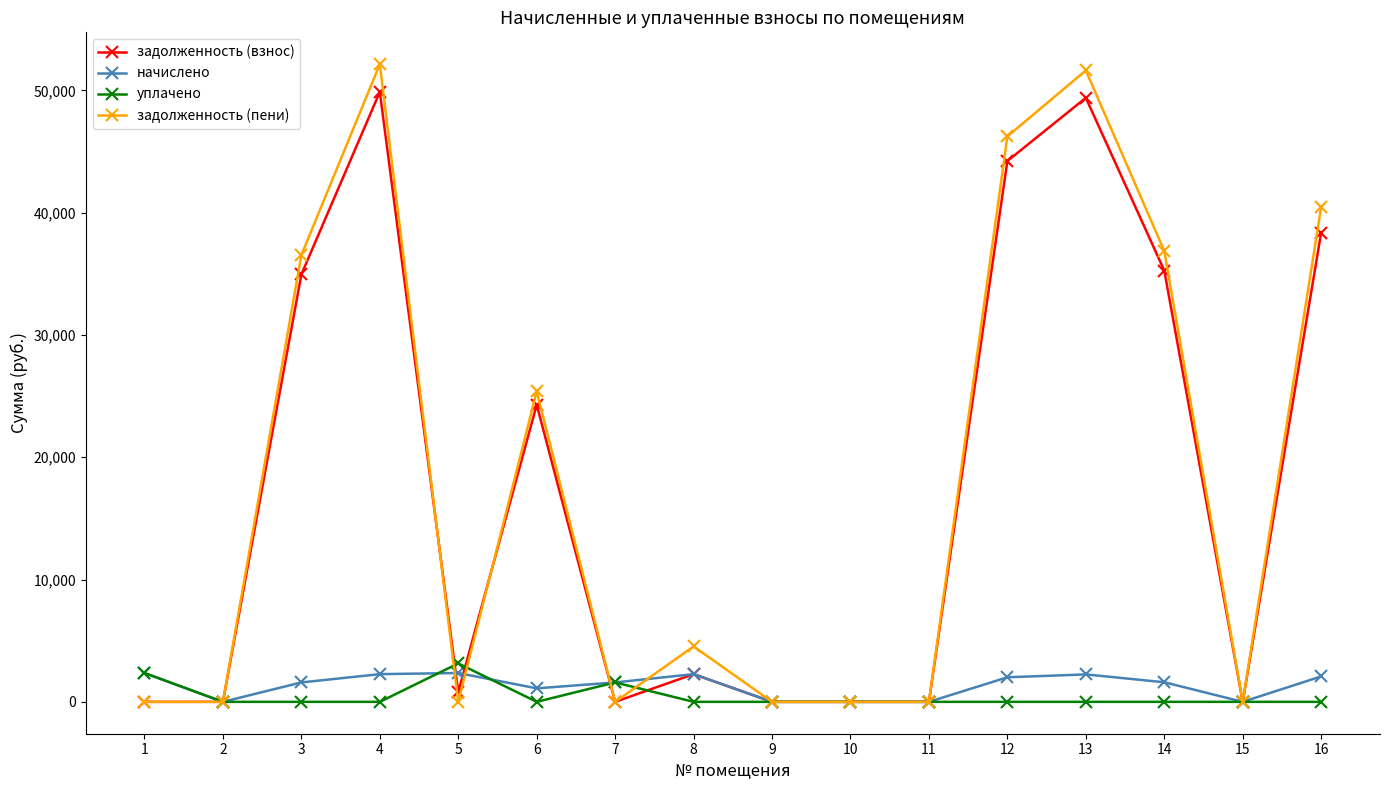

Where is the first local minimum for начислено?

2